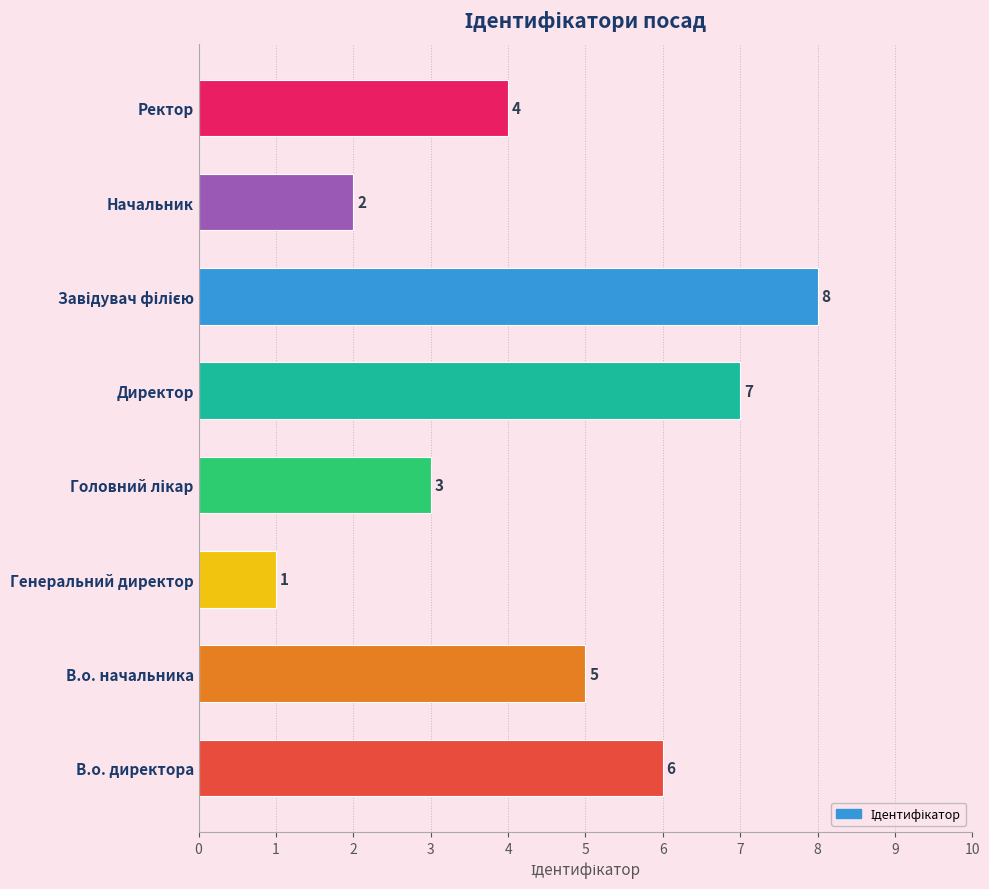

What is the difference between the maximum and minimum values?

7